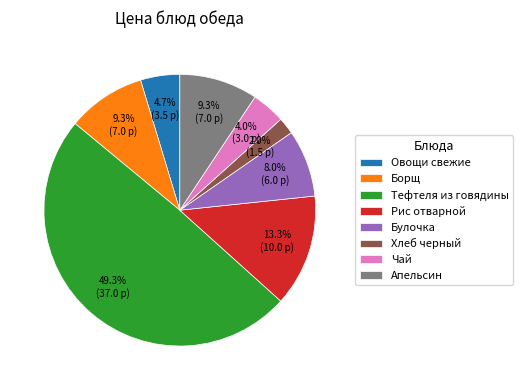

How many slices are in this pie chart?

8